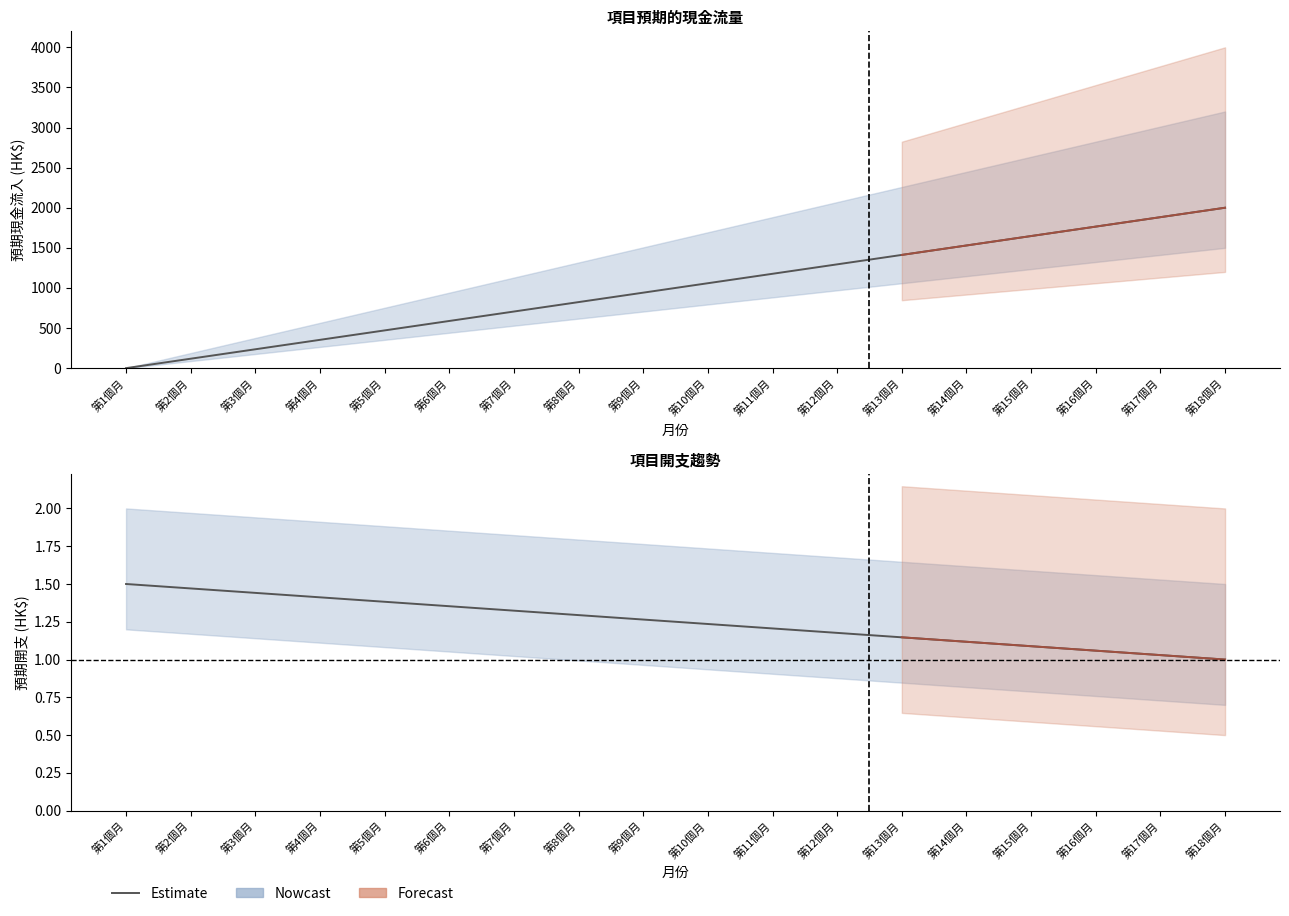

What is the value of the 1st point from the left?

1.5